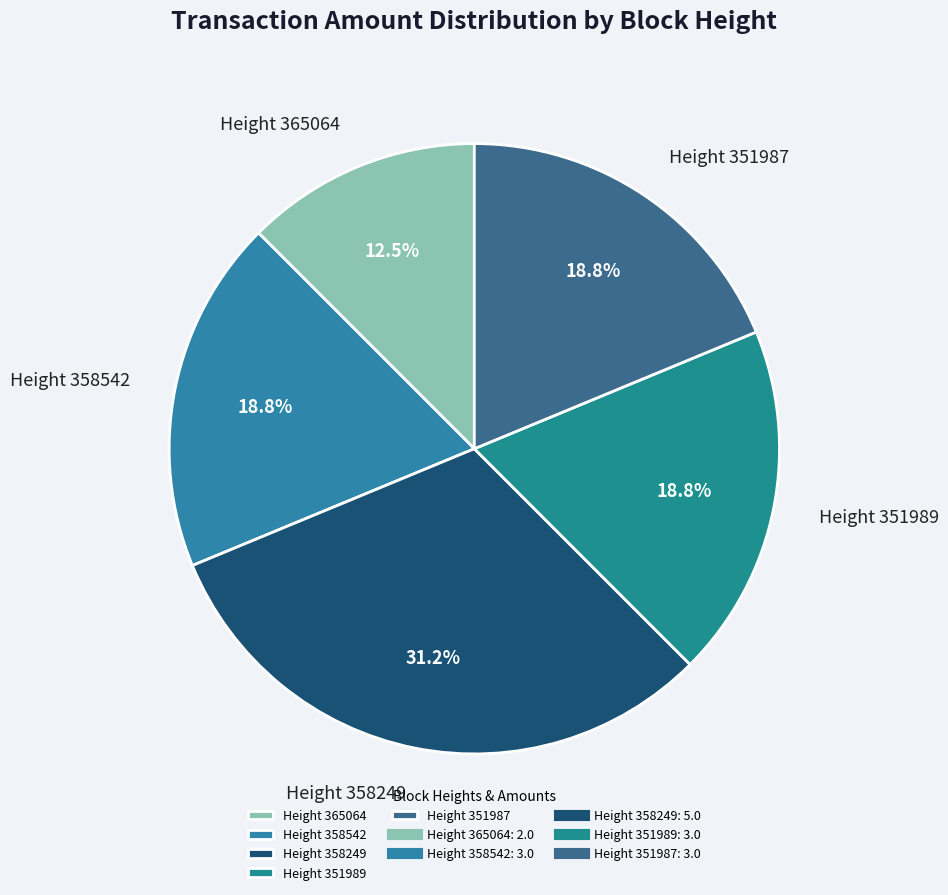

Count the number of slices in the pie.

5